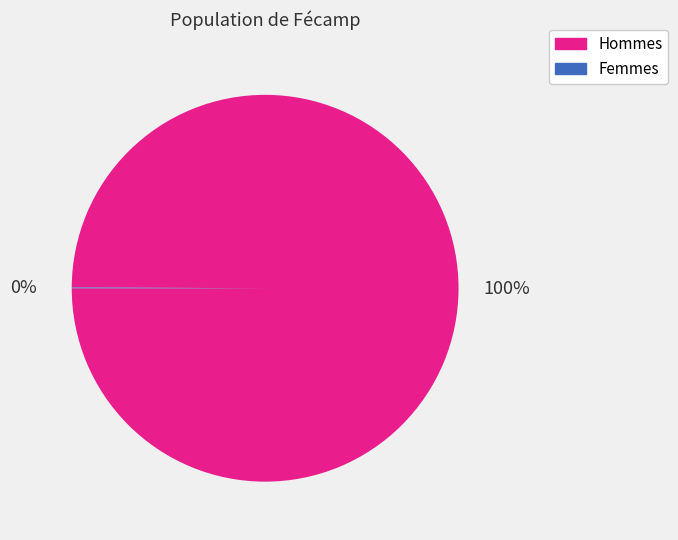

Is there a majority slice in this chart?

Yes